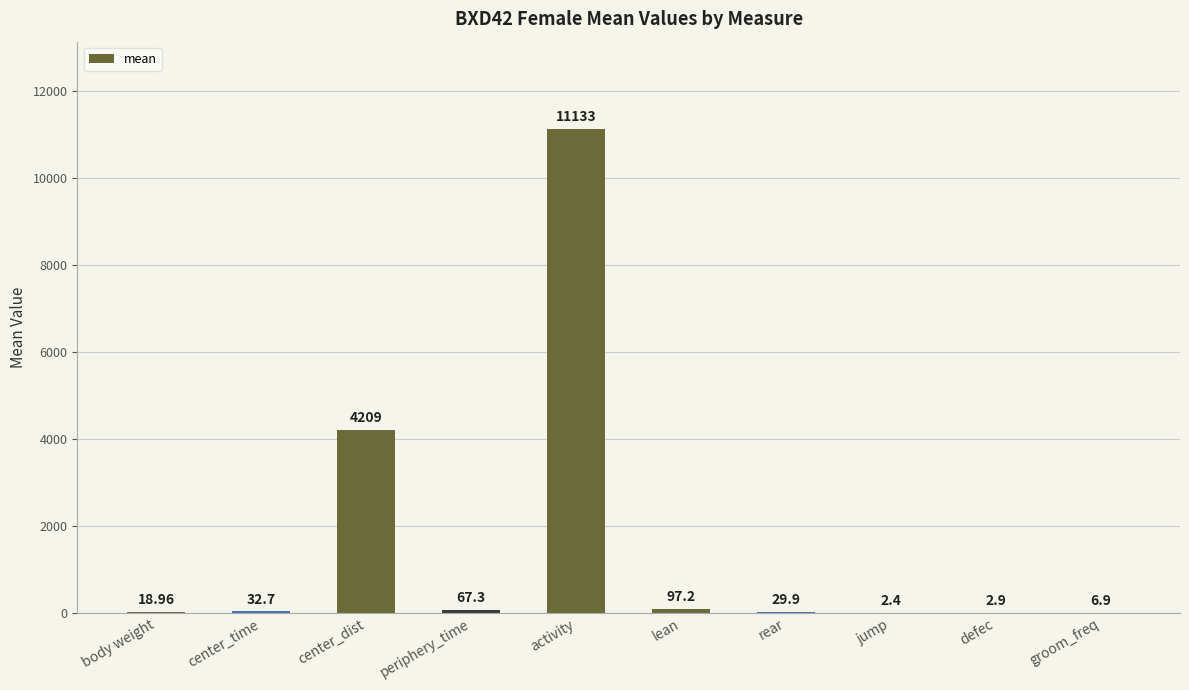

Which label corresponds to the largest value in the chart?

activity